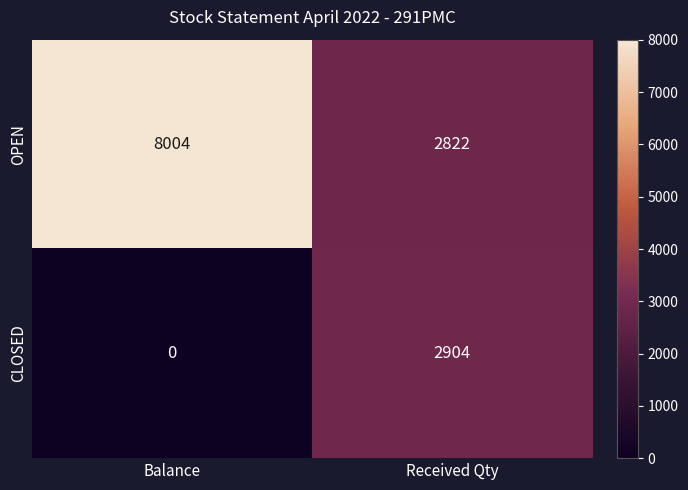

Reading left to right, list all the values displayed in this chart.

OPEN: Balance=8004	Received Qty=2822
CLOSED: Balance=0	Received Qty=2904